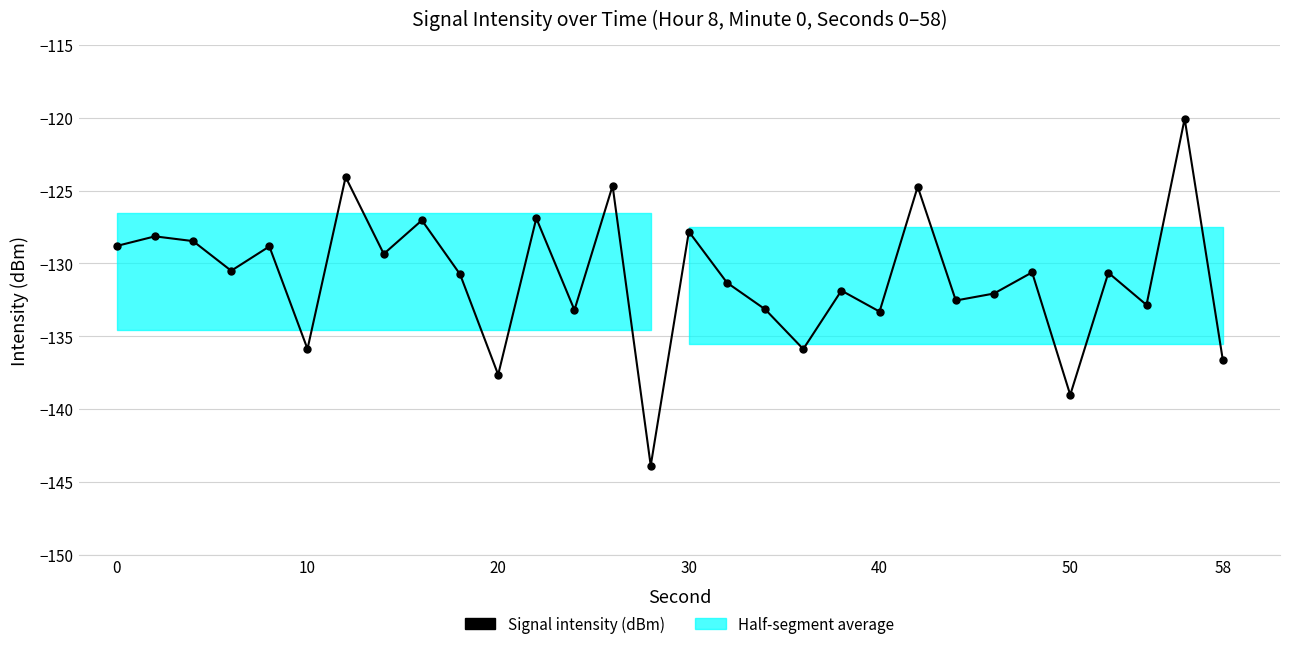

What is the sum of all values?

-3930.6